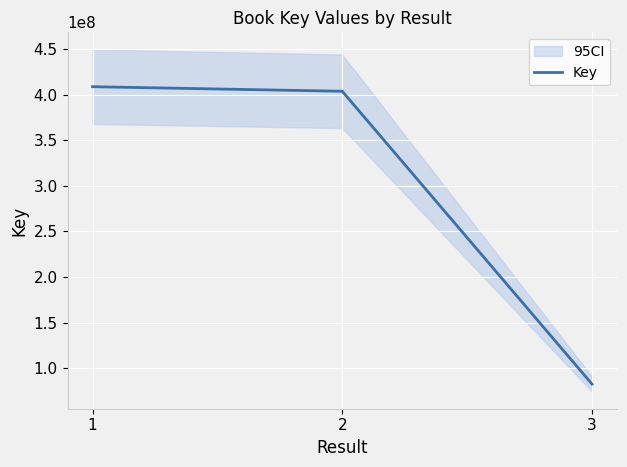

The value at 2 is 403718959. True or false?

True